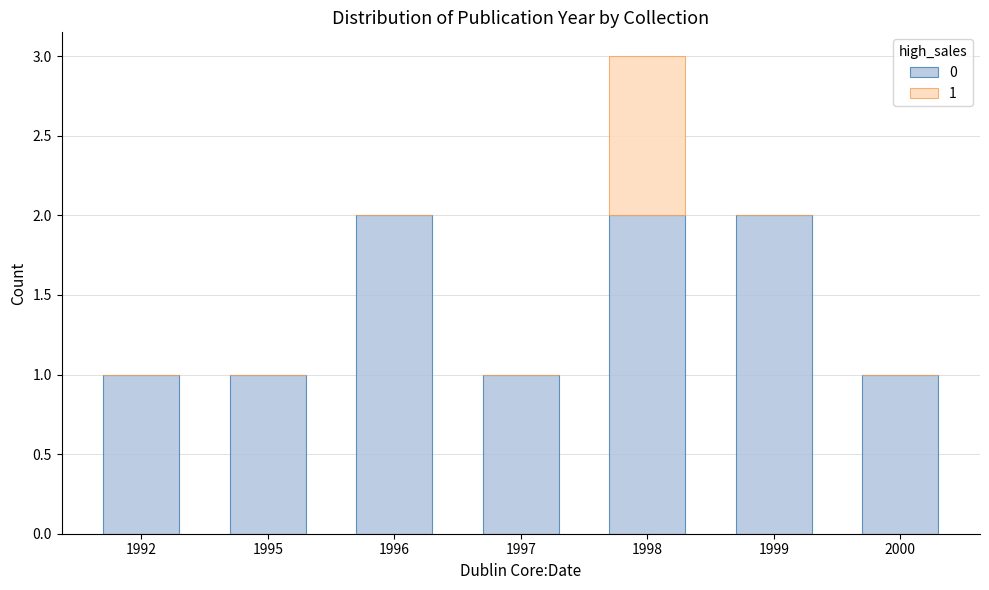

At which category is the sum across all series the highest?

1998